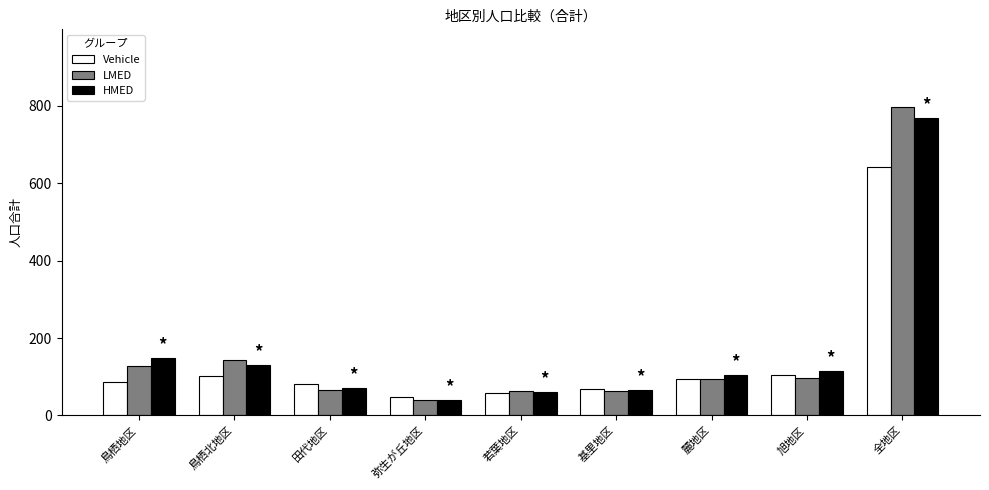

What is the value of the Vehicle bar at the 2nd from the left?

103